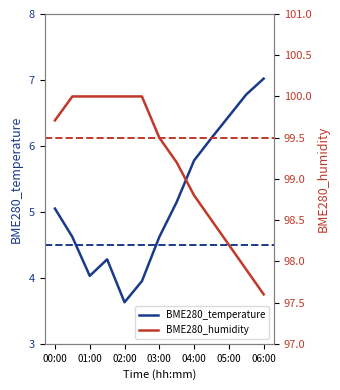

What is the lowest value of the BME280_temperature series?

3.6